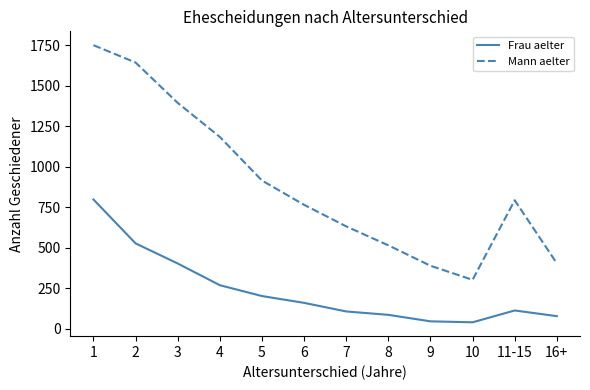

True or false: Frau aelter has a value of 87 at 8.

True